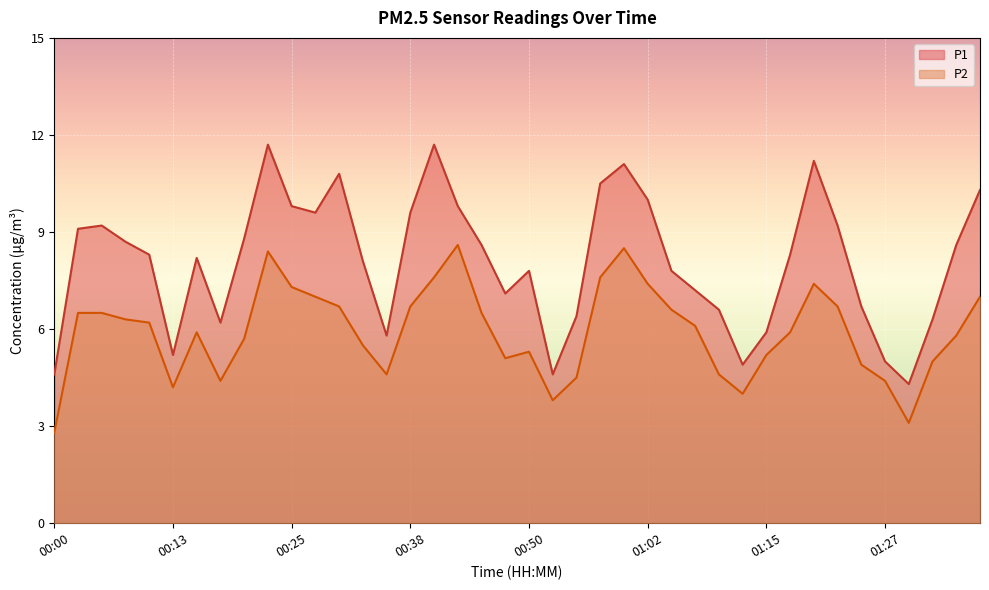

What is the difference between the maximum and minimum values in the P2 series?

5.8